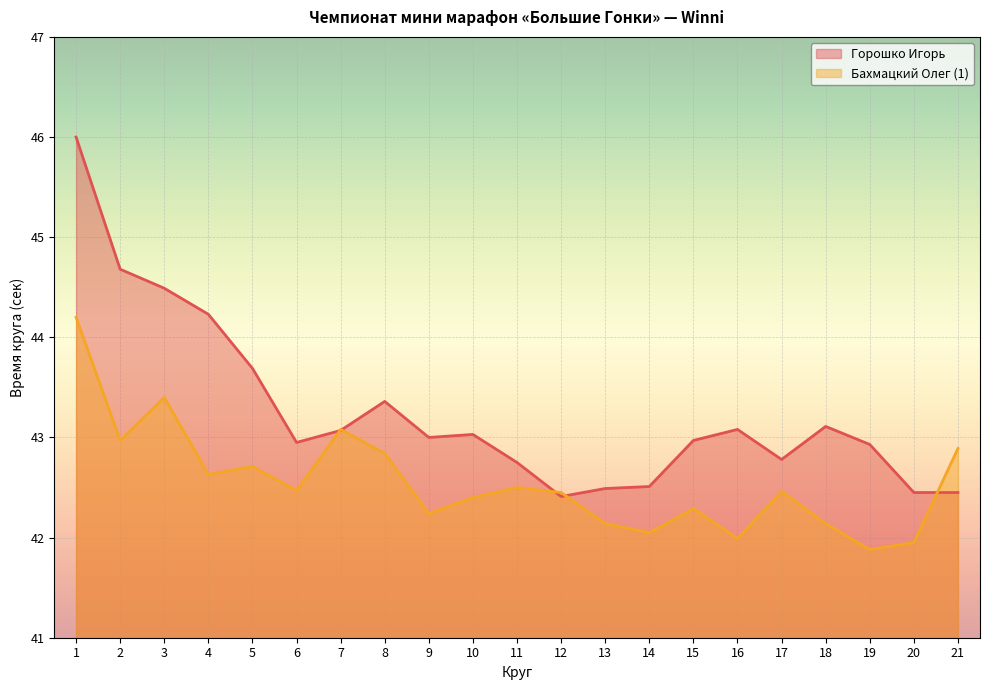

List the labels in order of Бахмацкий Олег (1) value, smallest first.

19, 20, 16, 14, 13, 18, 9, 15, 10, 12, 17, 6, 11, 4, 5, 8, 21, 2, 7, 3, 1